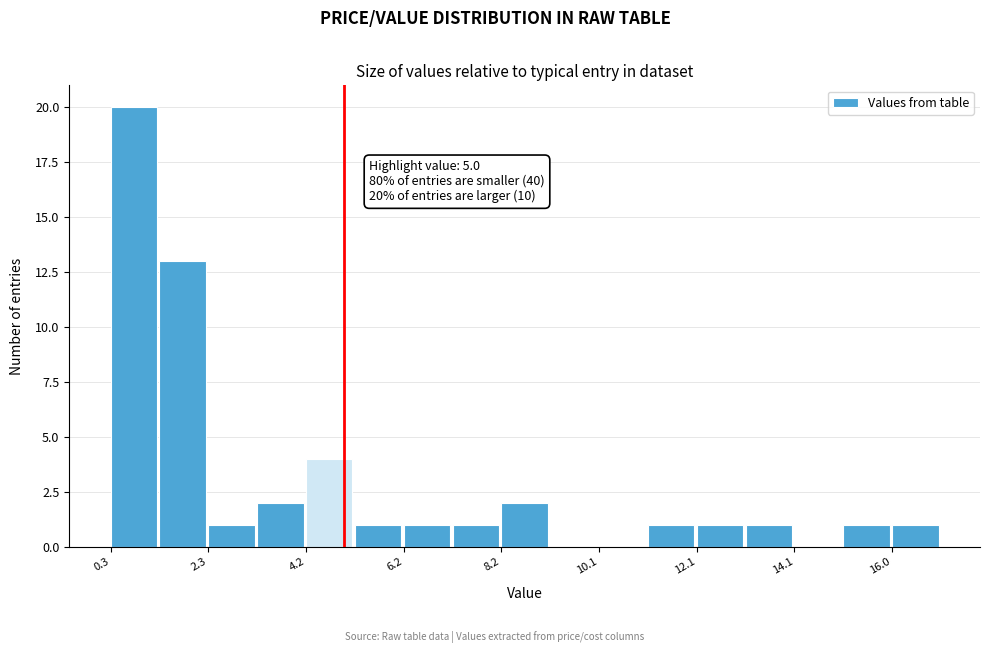

Over which range of the x-axis is the bar tallest?

0.4 to 1.2